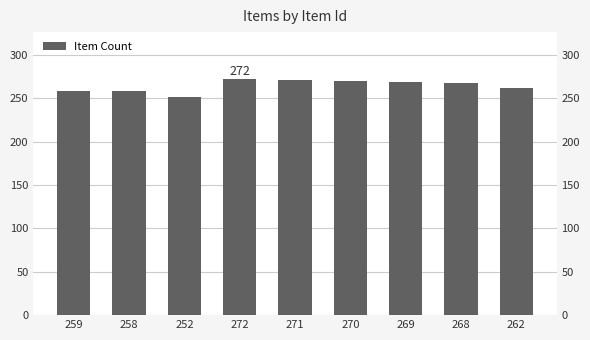

What is the label of the 4th bar from the right?

270